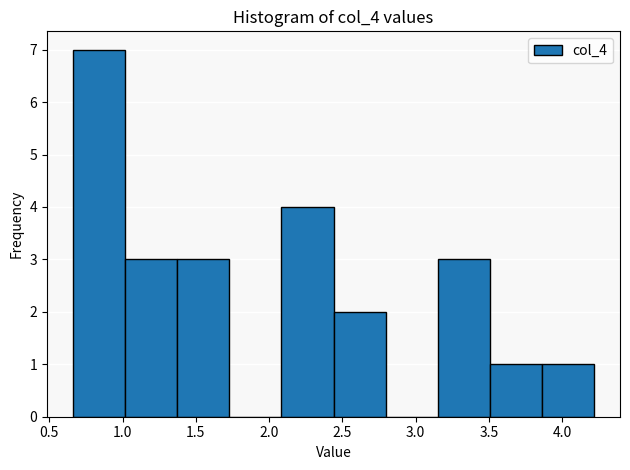

Reading left to right, transcribe this chart: for each bar, give the range it covers on the x-axis and its height. Neither the bar edges nor the heights are printed on the chart, so give them approximately, as read against the axes.

0.65 to 1.00: 7
1.00 to 1.35: 3
1.35 to 1.75: 3
1.75 to 2.10: 0
2.10 to 2.45: 4
2.45 to 2.80: 2
2.80 to 3.15: 0
3.15 to 3.50: 3
3.50 to 3.85: 1
3.85 to 4.20: 1